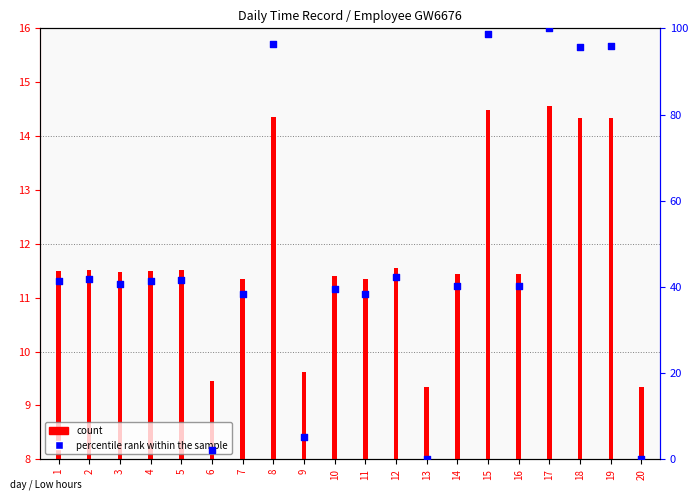

Between 16 and 12, which is larger?

12